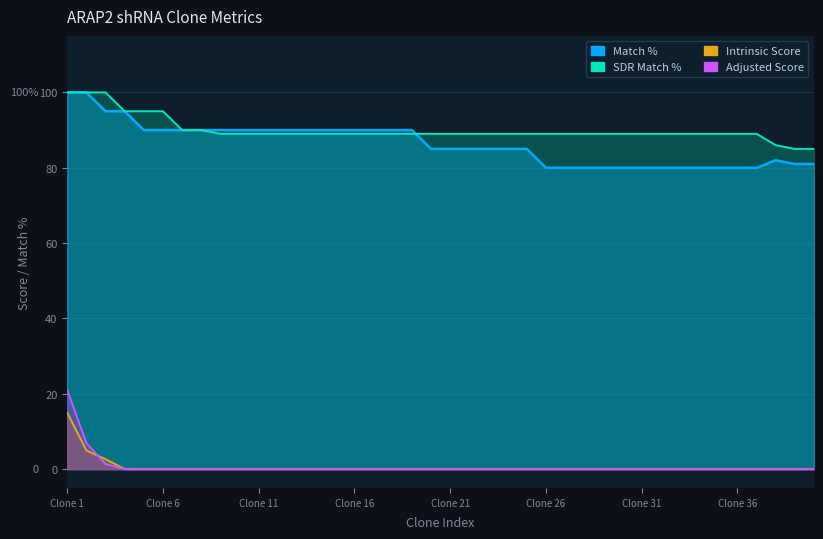

True or false: SDR Match % and Match % intersect in this chart.

True